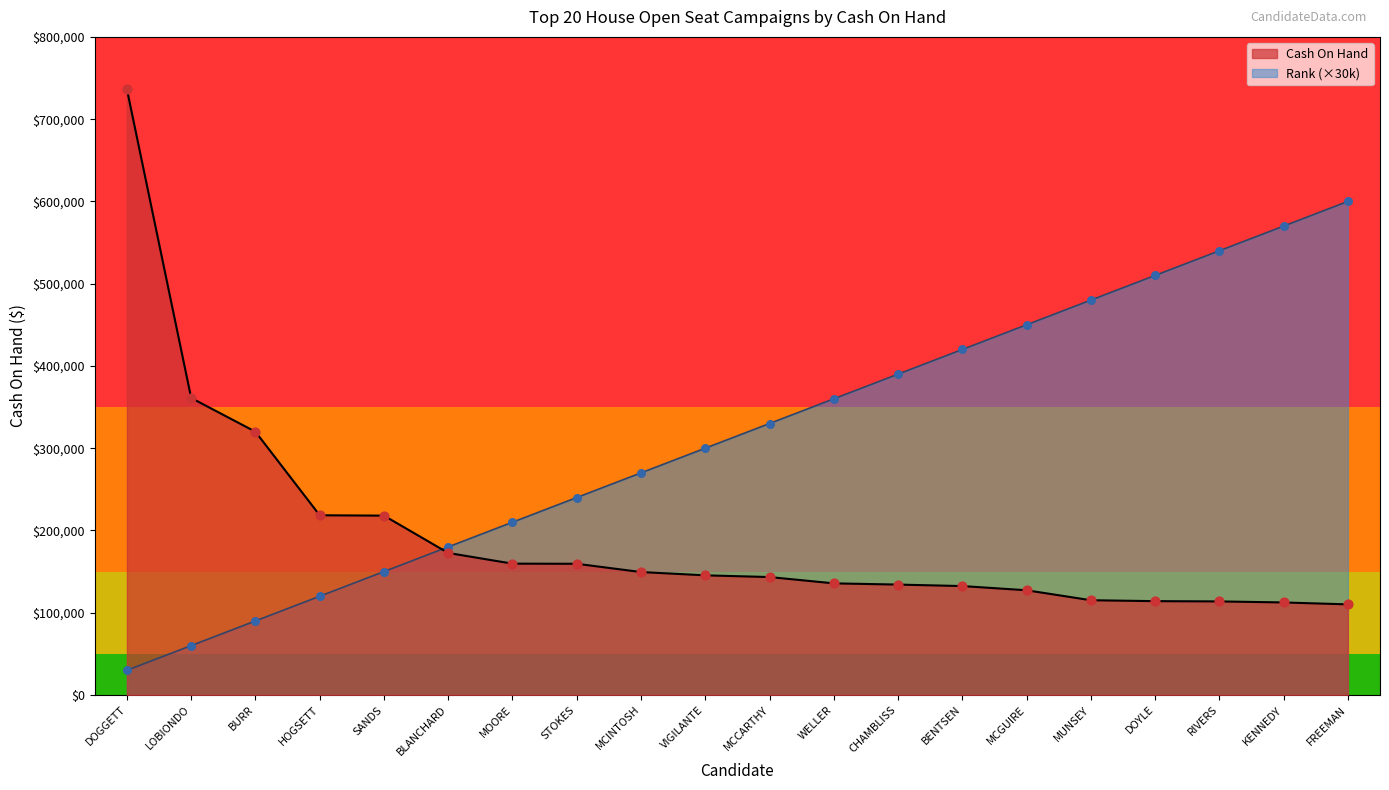

Which series has the largest total across all categories?

Rank (×30k)